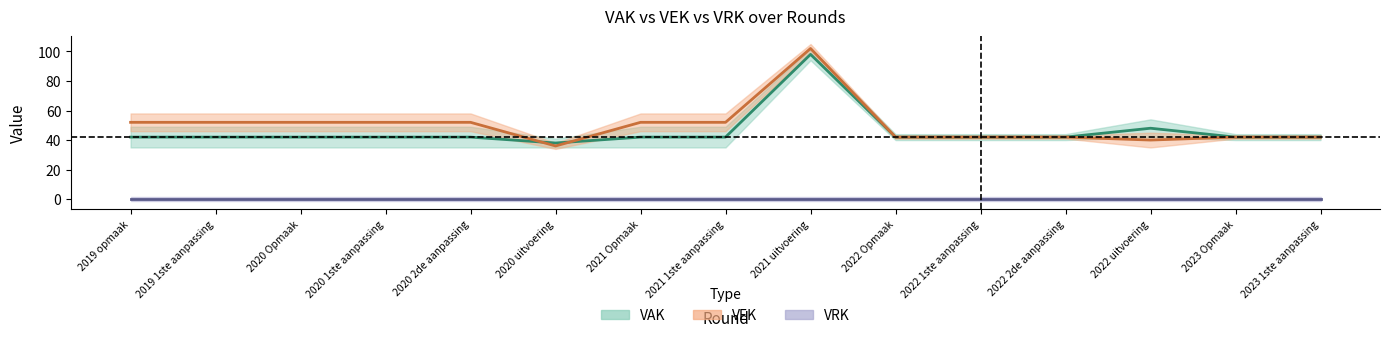

What is the highest value of the VEK center series?

102